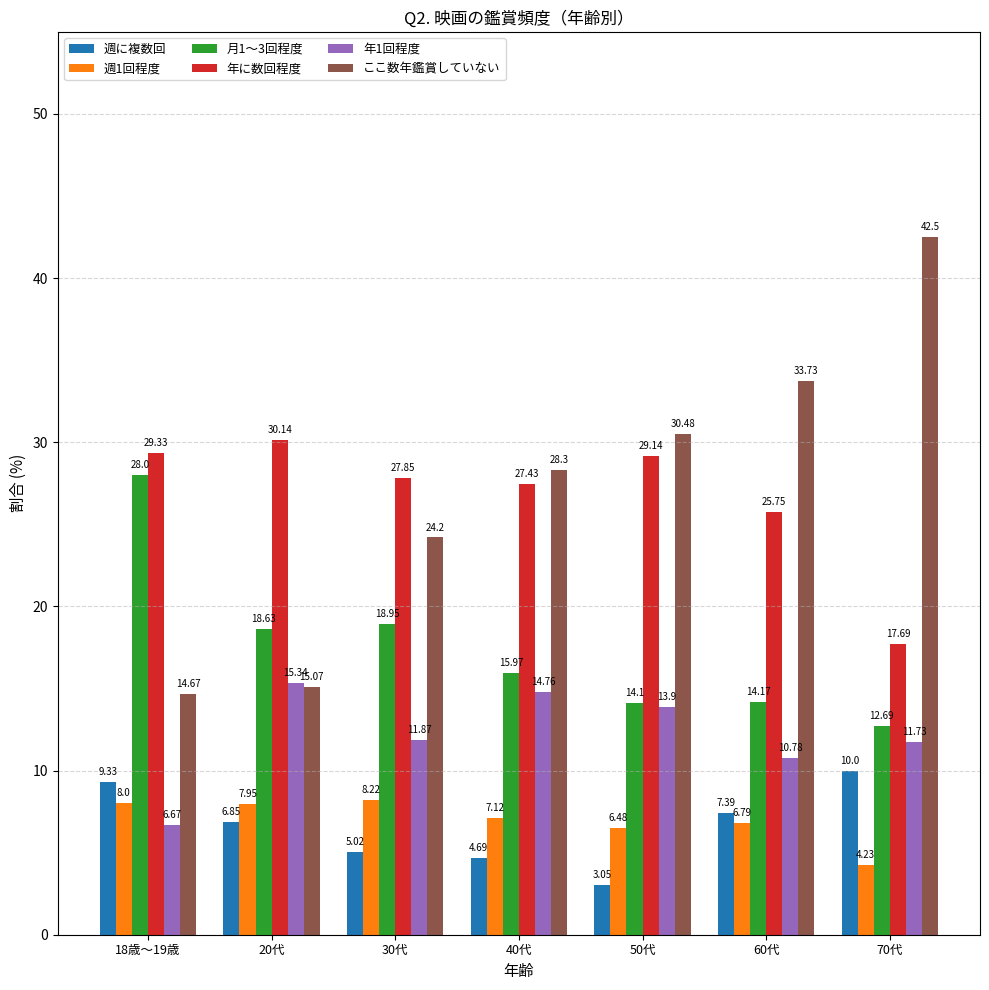

At how many categories does at least one series exceed 19?

7